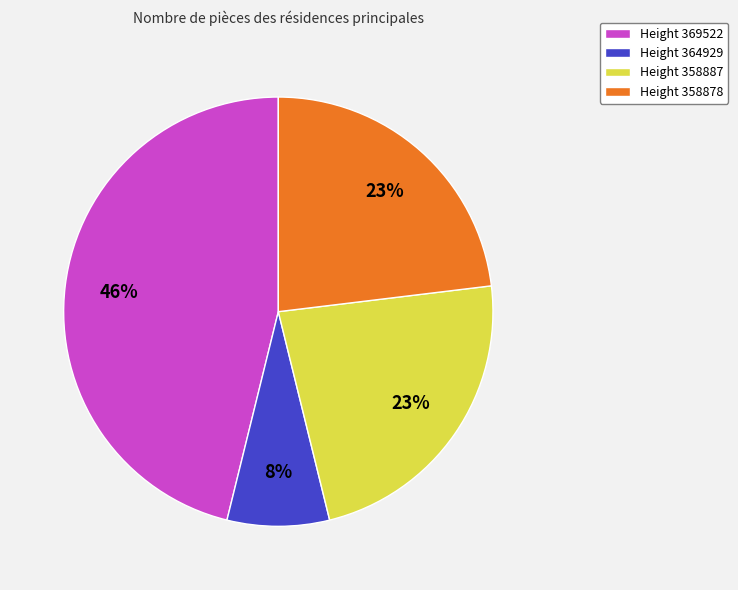

True or false: Height 364929 accounts for 8% of the total.

True